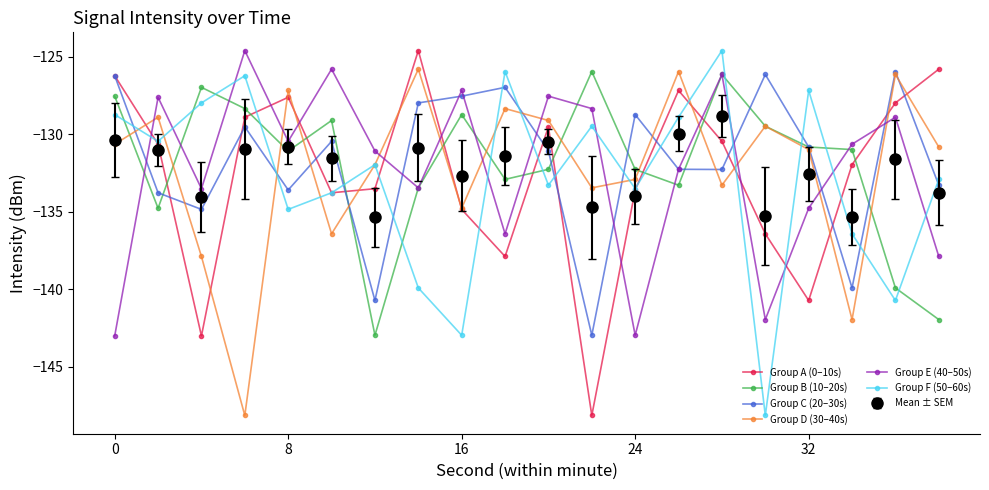

What is the average value of the Group E (40–50s) series?

-132.2